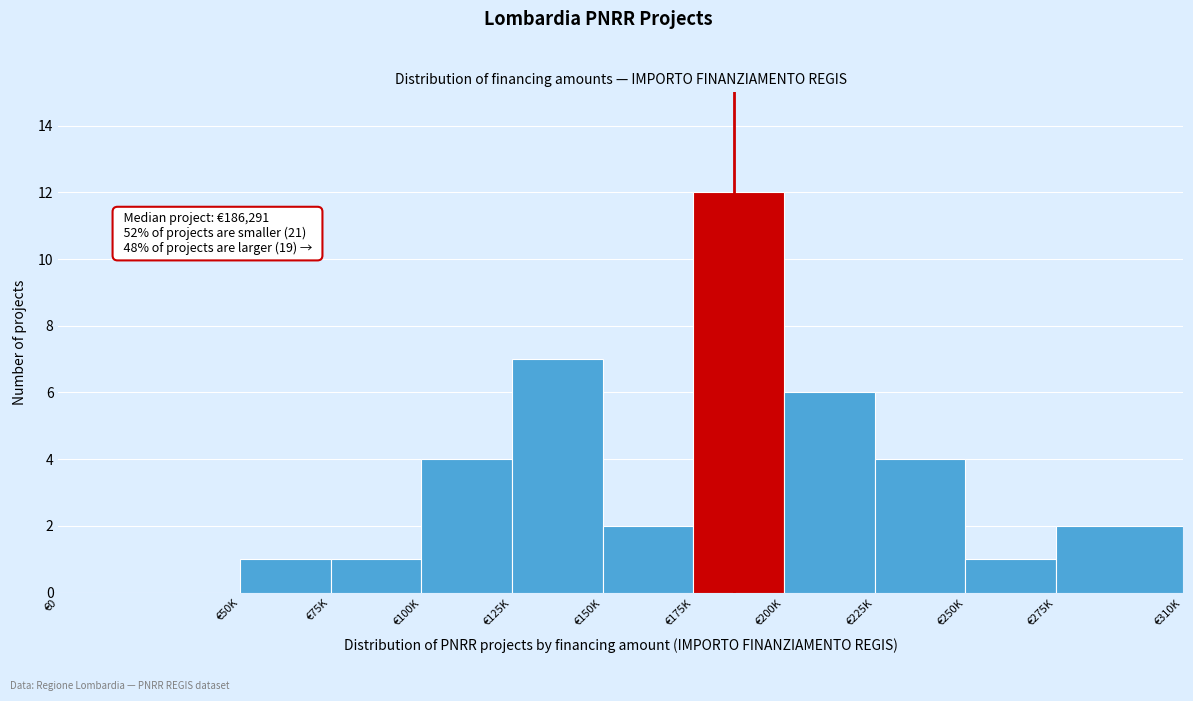

Reading left to right, list all the values displayed in this chart.

€0=0	€50K=1	€75K=1	€100K=4	€125K=7	€150K=2	€175K=12	€200K=6	€225K=4	€250K=1	€275K=2